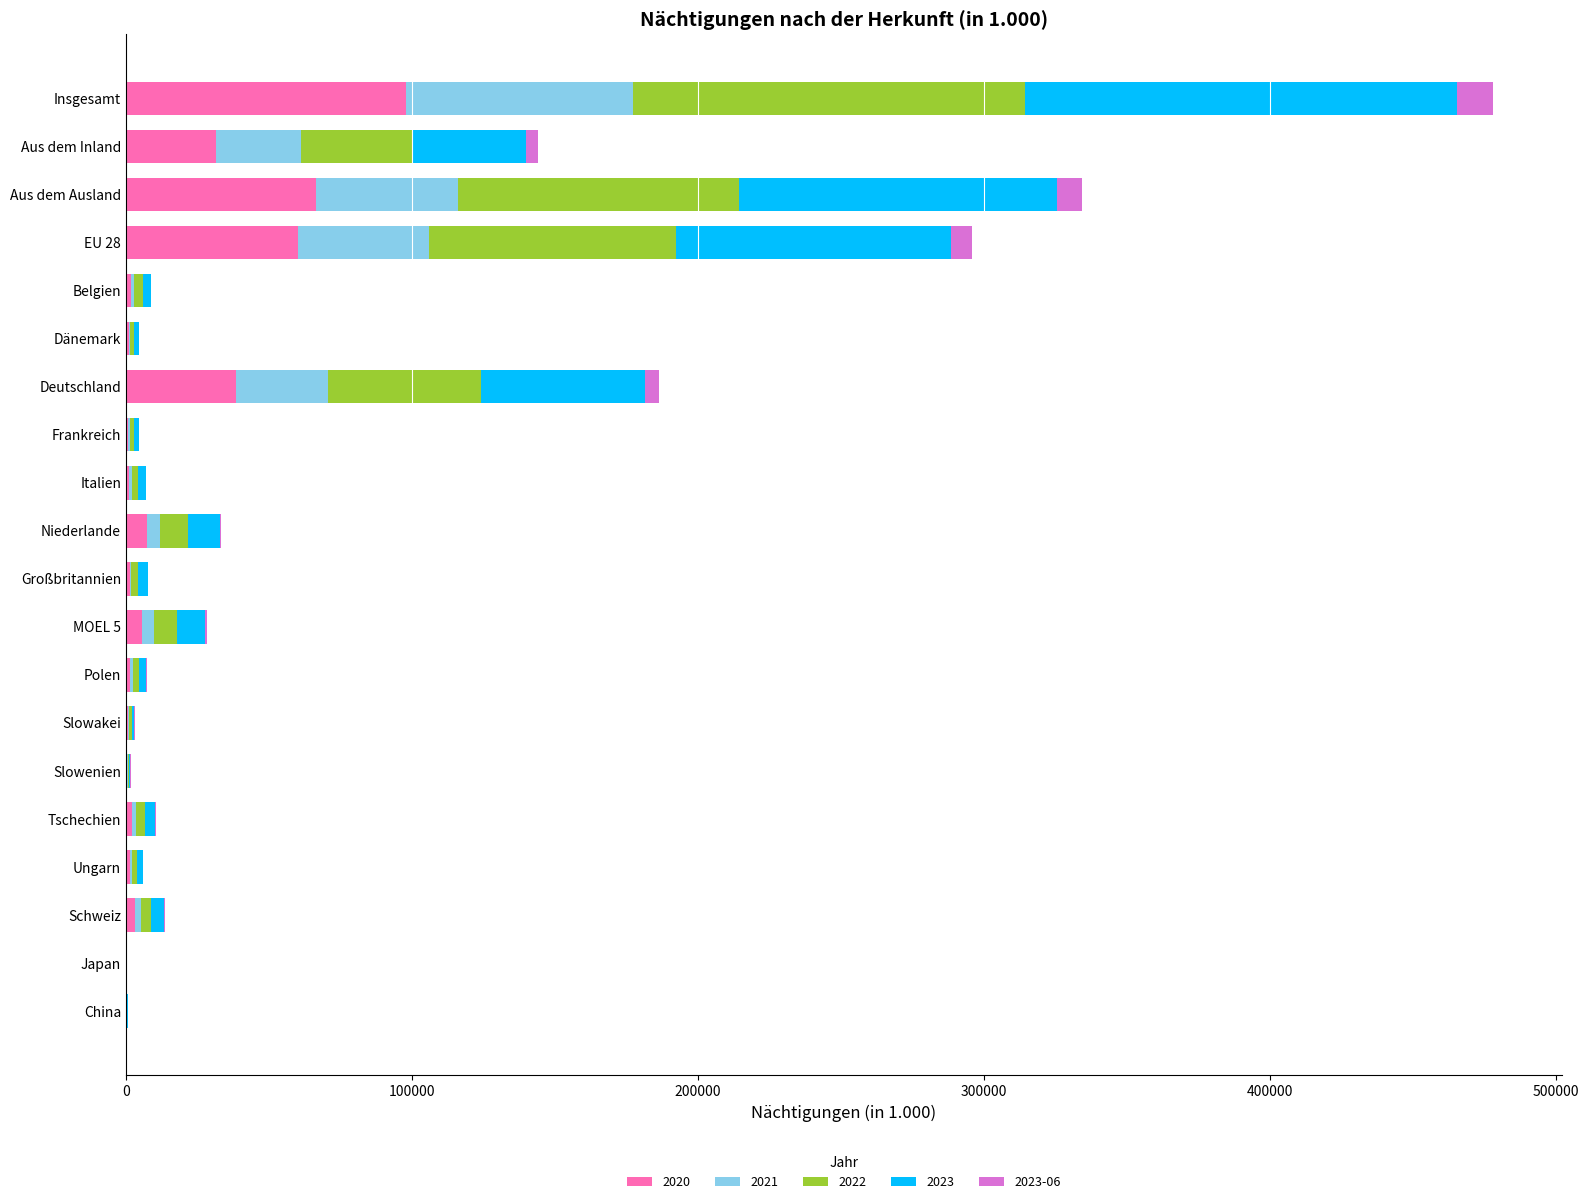

At which category is the sum across all series the highest?

Insgesamt